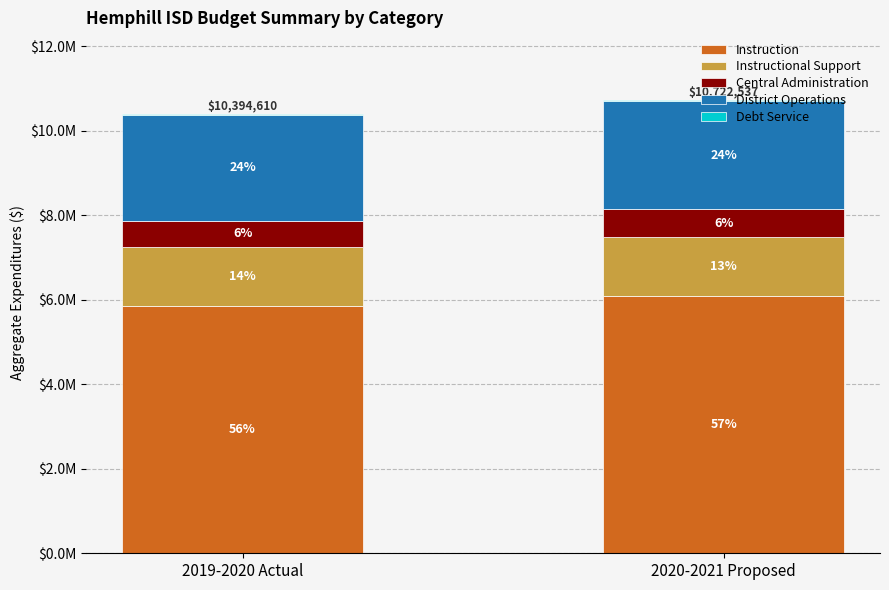

Are the bars grouped side by side (vs. stacked)?

No